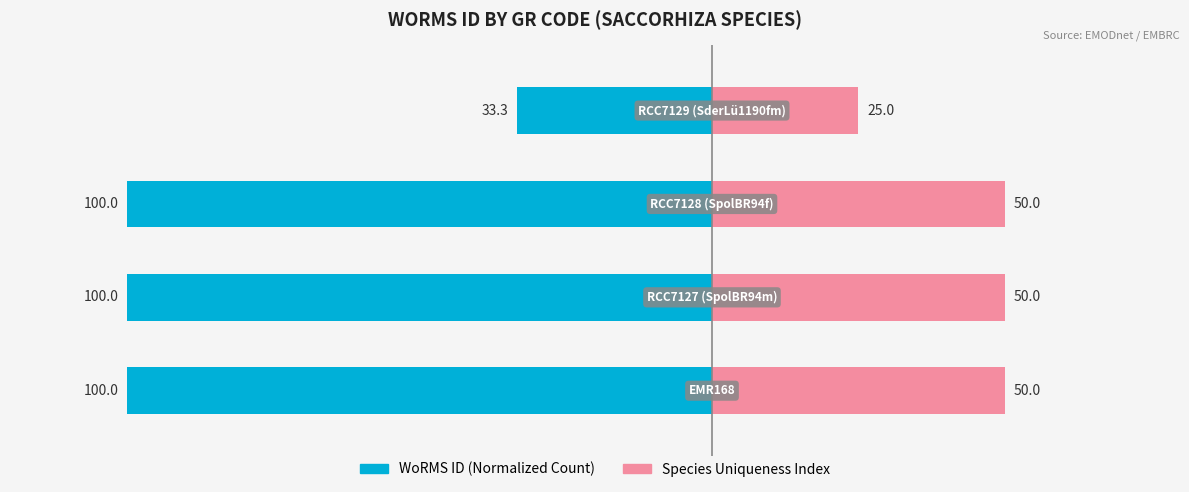

List the labels in order of WoRMS ID (Normalized Count) value, smallest first.

0, 1, 2, 3